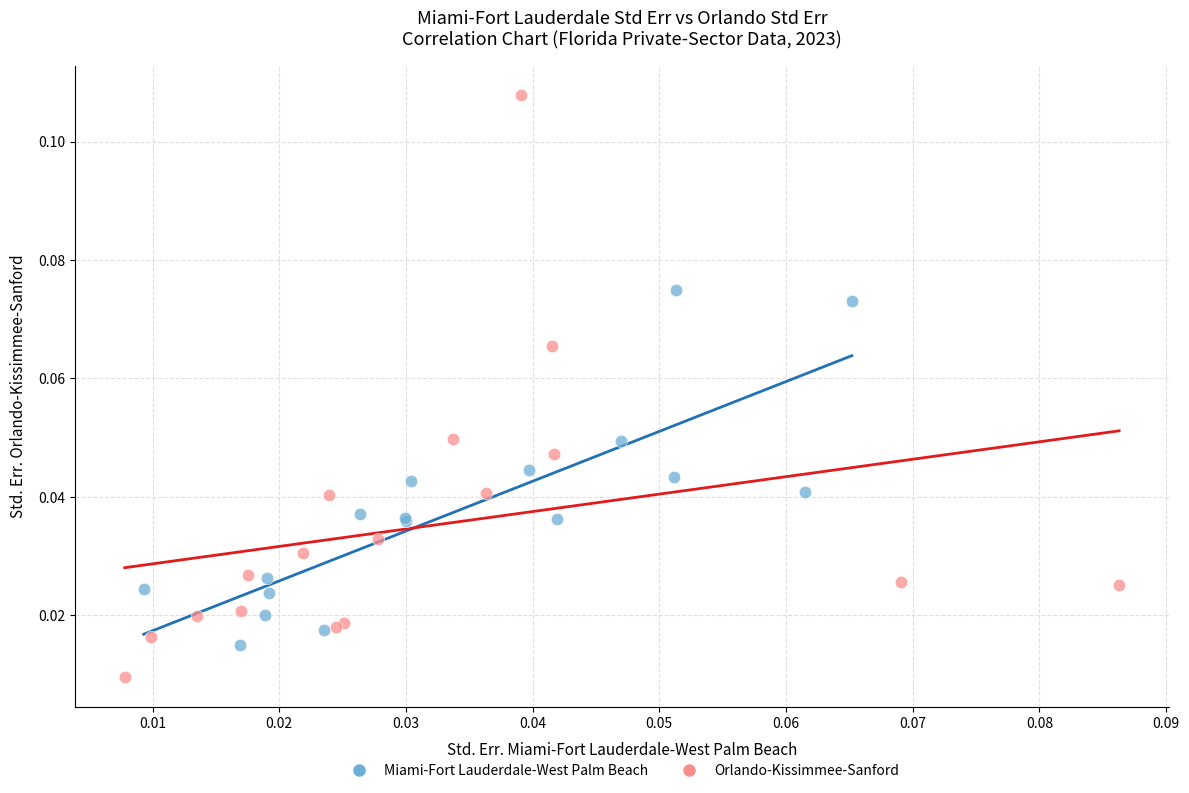

Which series contains the lowest Y value?

Orlando-Kissimmee-Sanford